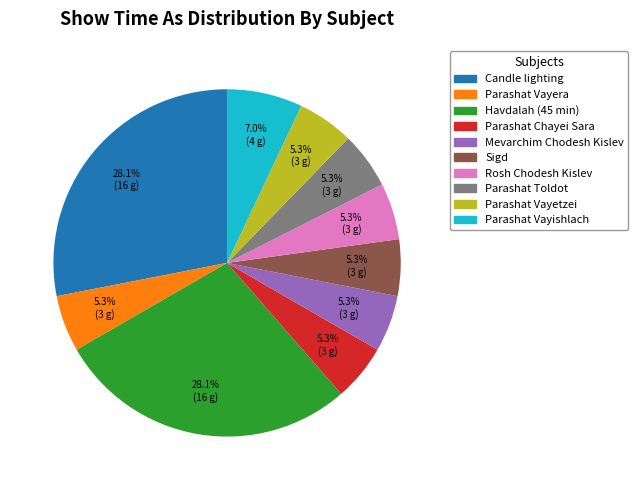

Does any single category account for the majority?

No